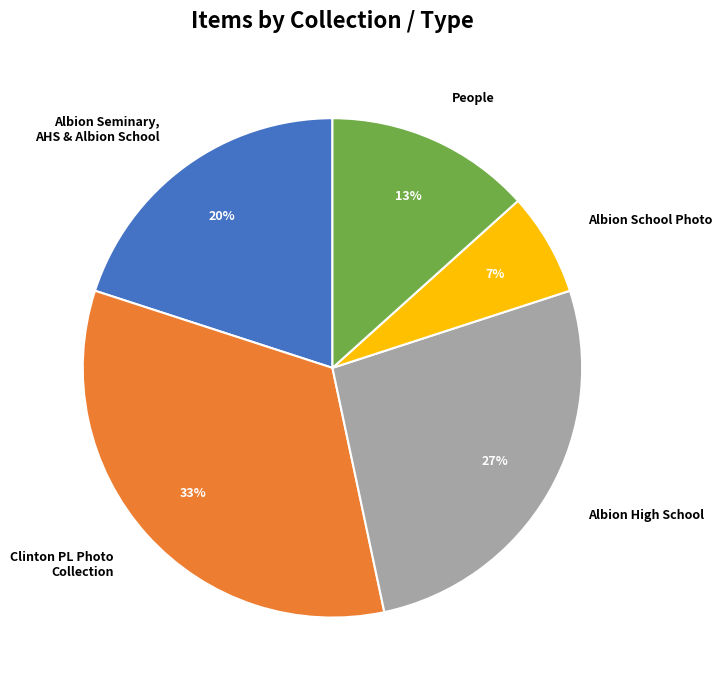

What is the largest slice in the pie chart?

Clinton PL Photo Collection